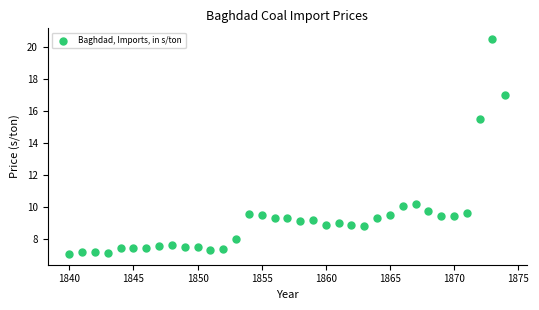

What Y value in the scatter plot is closest to 13?

15.5